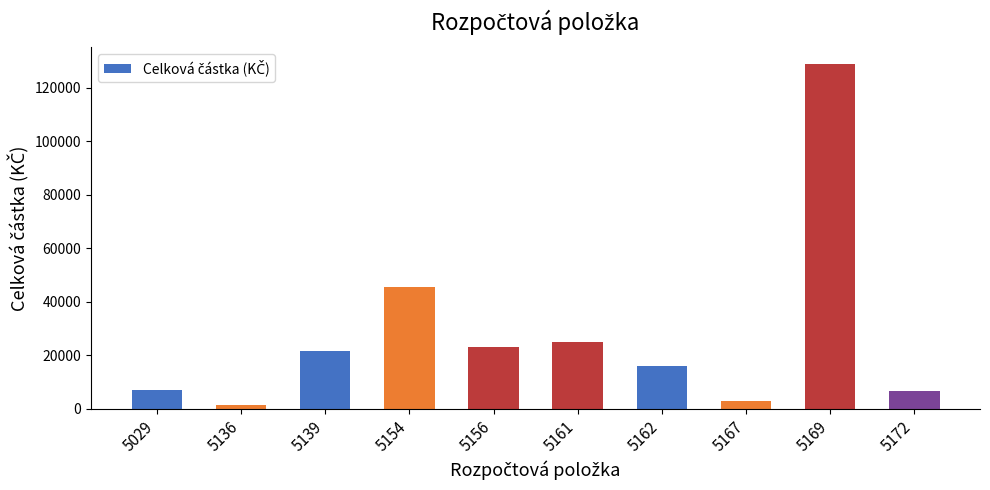

What is the average value?

27741.0